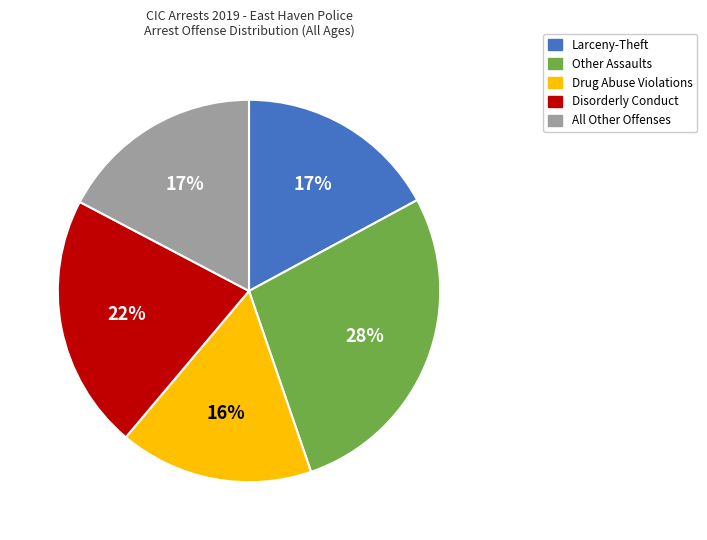

Combined, do All Other Offenses and Drug Abuse Violations account for over 50%?

No